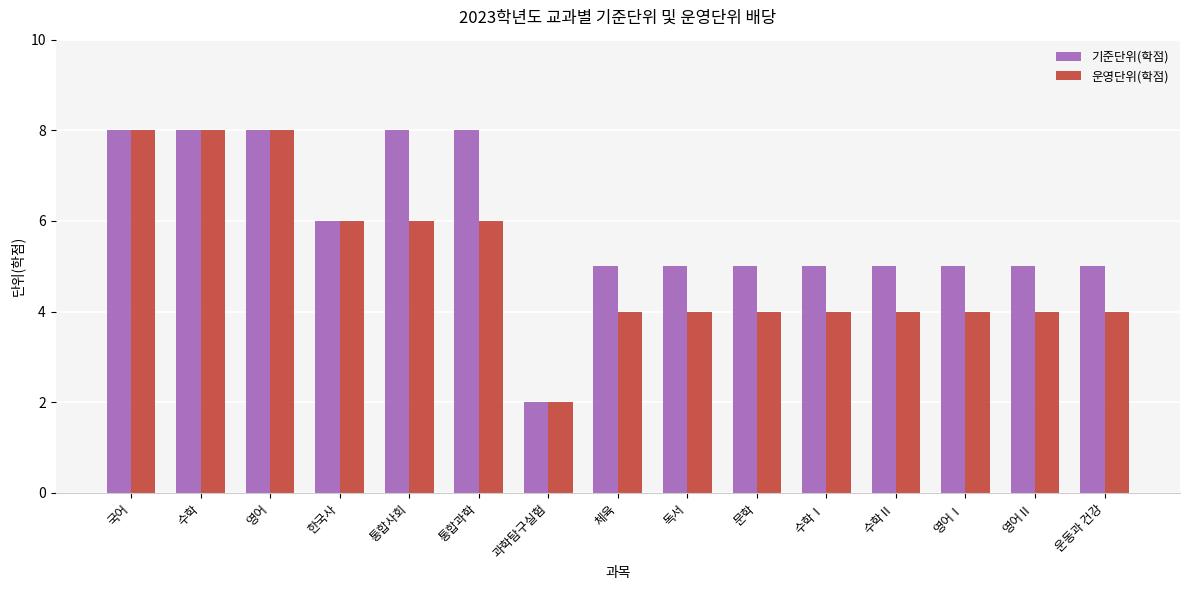

The 기준단위(학점) series shows 9 at 영어Ⅰ. True or false?

False